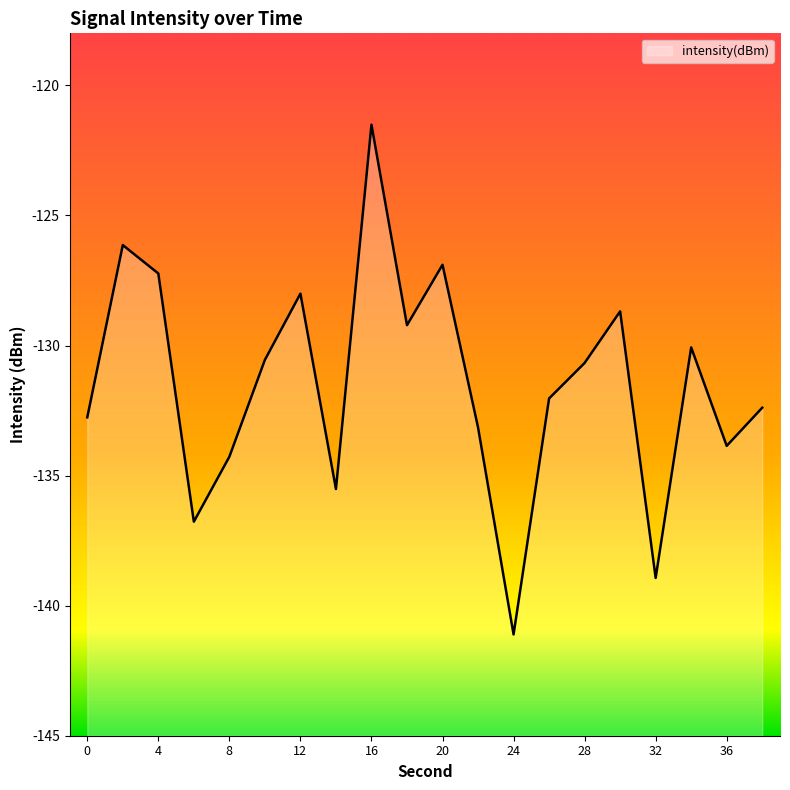

At which category does the chart reach its peak across all series?

16